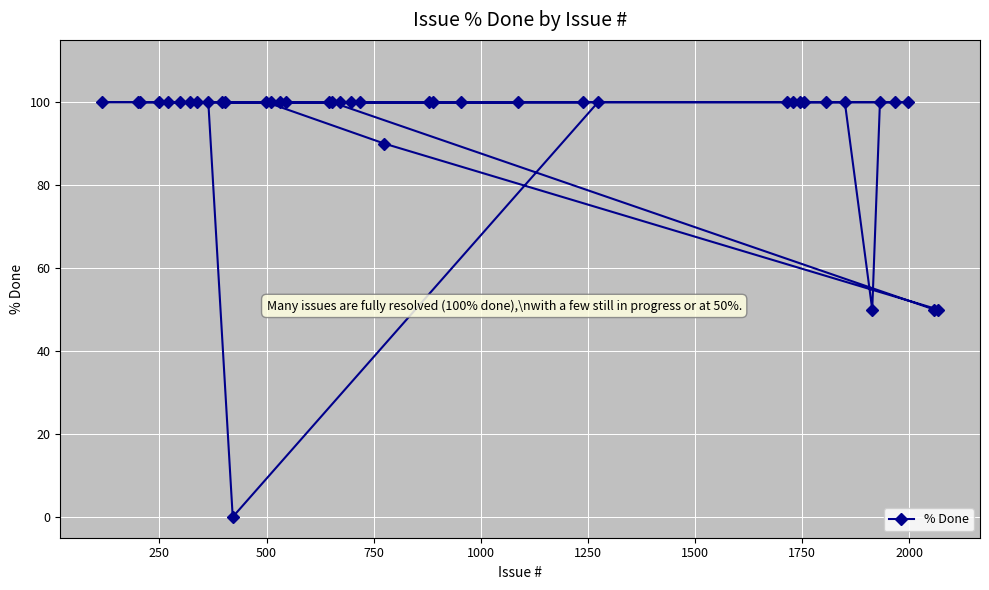

What is the value of the 15th point from the left?

100